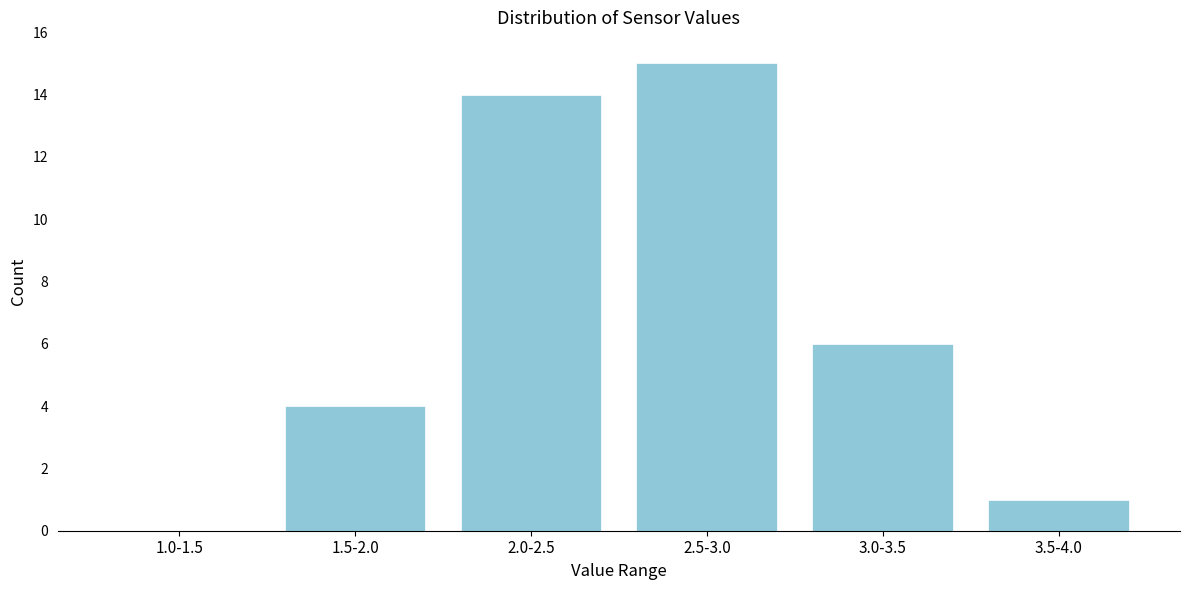

Reading left to right, list all the values displayed in this chart.

1.0-1.5=0	1.5-2.0=4	2.0-2.5=14	2.5-3.0=15	3.0-3.5=6	3.5-4.0=1